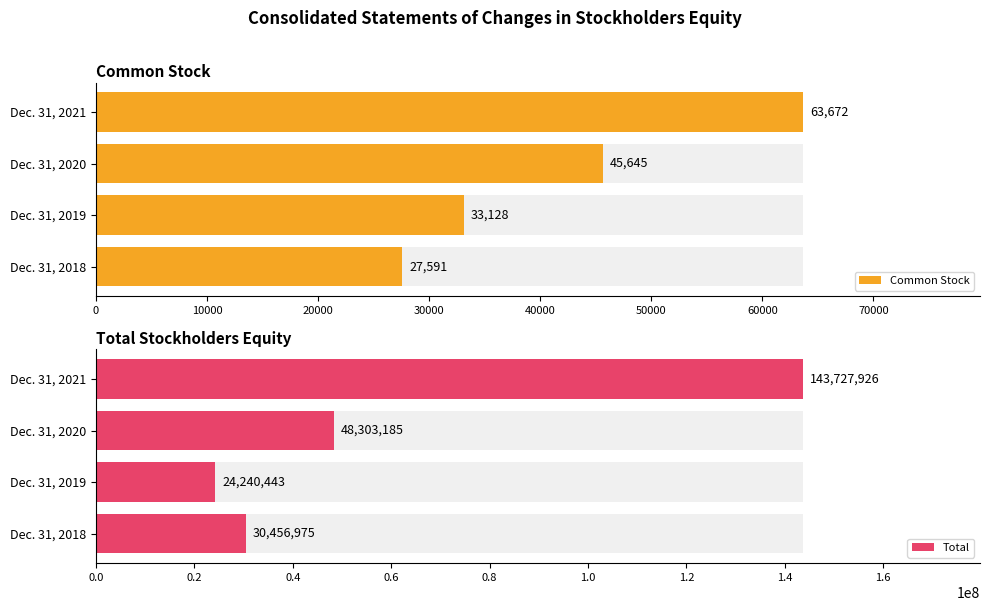

How many data points in Total are above 48303185?

1